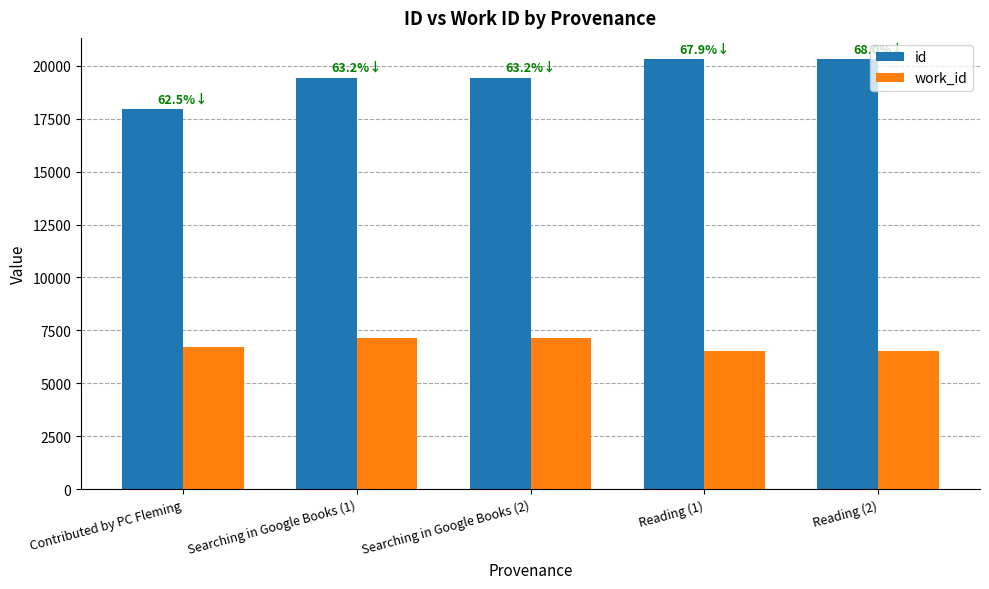

How many bars are there in total?

10